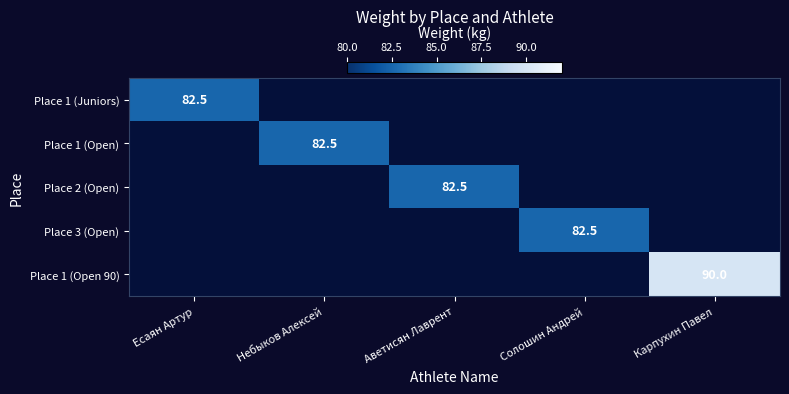

At which category does the chart reach its peak across all series?

Карпухин Павел